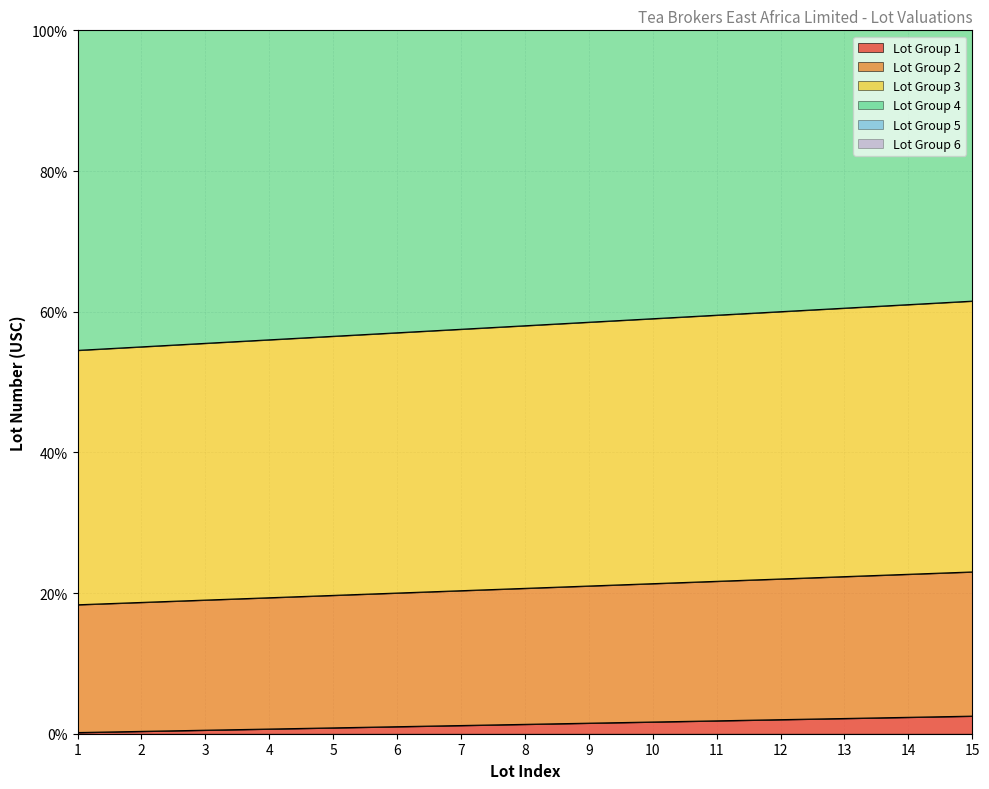

The value of Lot Group 1 at 15 is 2.5. True or false?

True